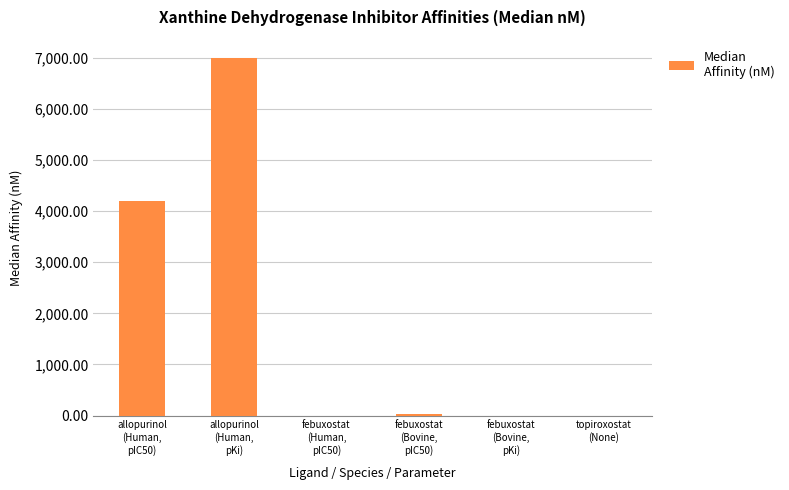

What is the maximum value shown in the chart?

7000.0